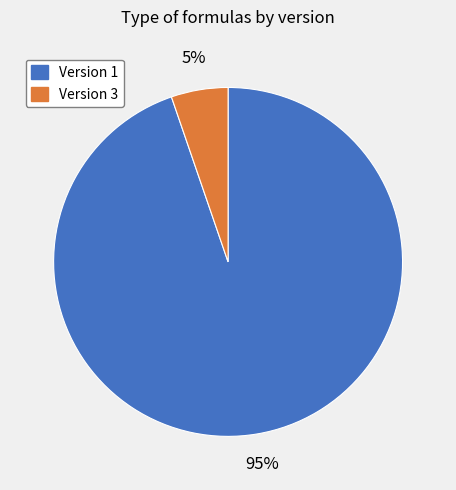

Is there any slice that represents more than half of the pie?

Yes